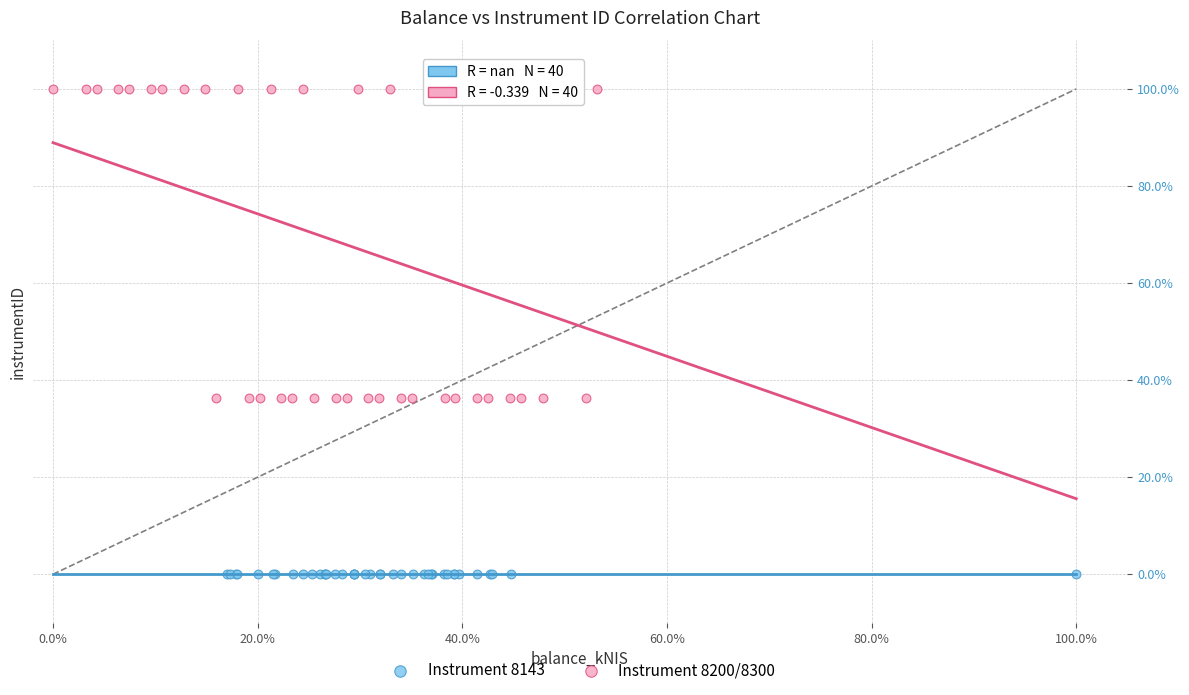

Which series reaches the maximum Y coordinate?

Instrument 8200/8300